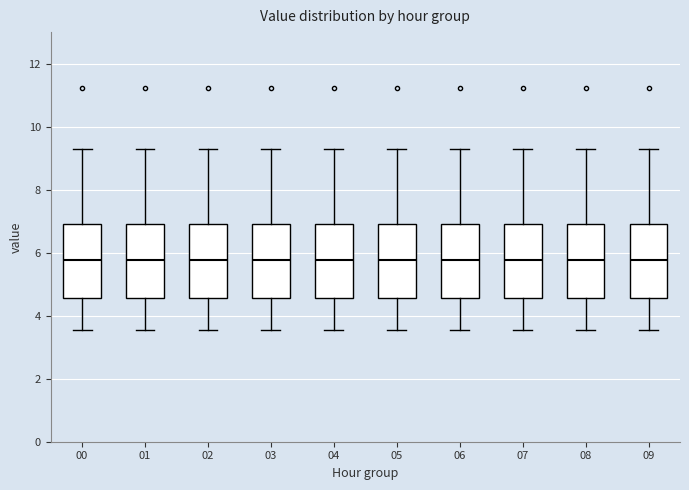

Where does the lower whisker of the box at x = 07 end on the y-axis? The values are not printed on the chart, so give them approximately, as read against the axis.

3.6